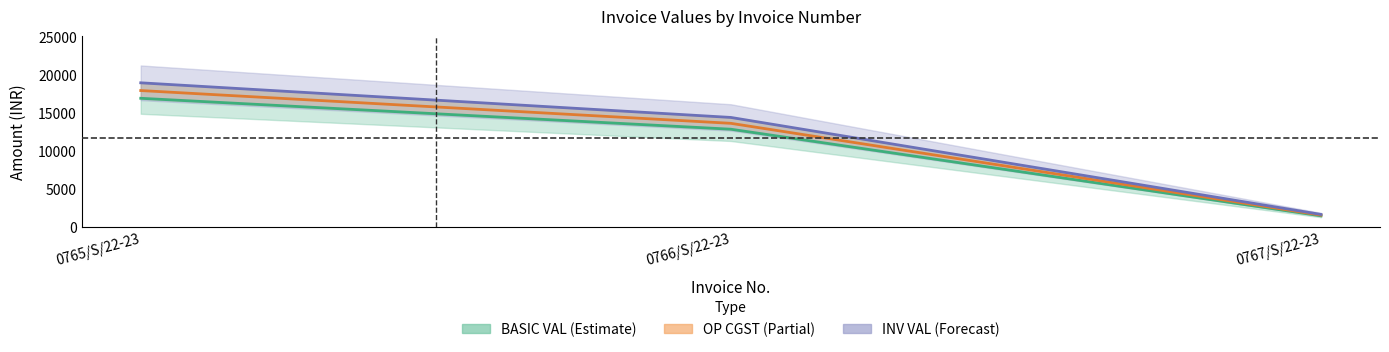

Reading left to right, what are all the values shown in this chart?

BASIC VAL: 0765/S/22-23=16950.0	0766/S/22-23=12888.0	0767/S/22-23=1512.0
OP CGST: 0765/S/22-23=17967.0	0766/S/22-23=13661.3	0767/S/22-23=1602.7
INV VAL: 0765/S/22-23=18984.0	0766/S/22-23=14434.6	0767/S/22-23=1693.4